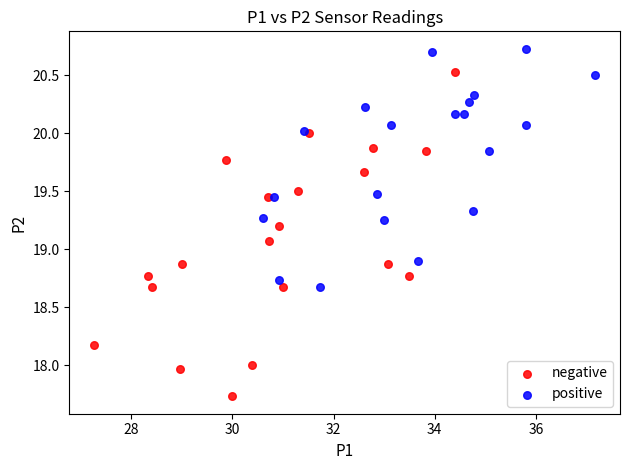

Which series has the largest Y range (max minus min)?

negative